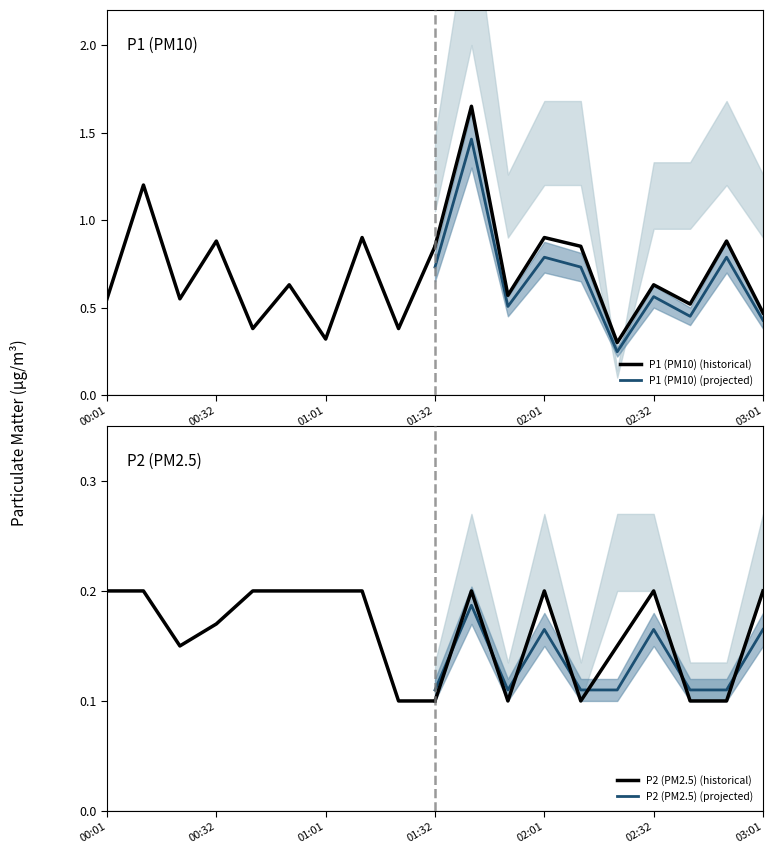

True or false: P1 (PM10) (projected) has a value of 0.8 at 02:01.

True